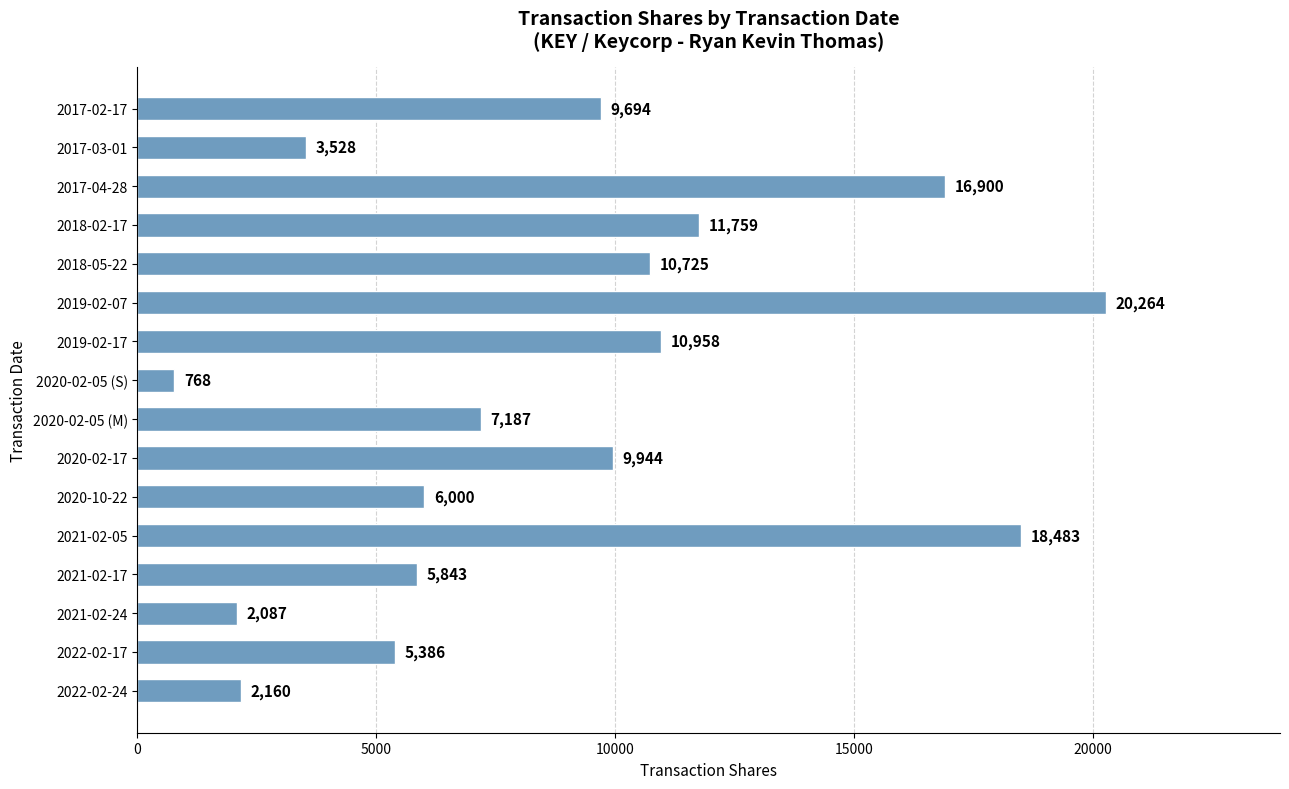

How many bars are there in total?

16